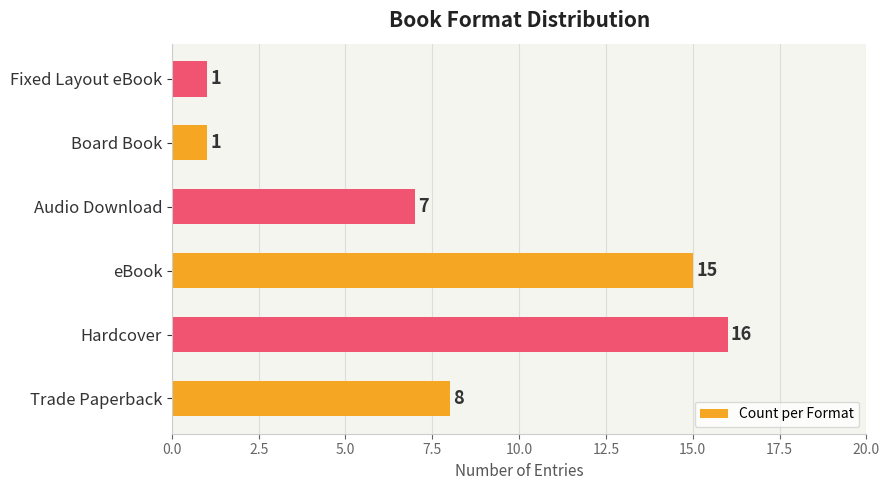

How many categories are shown in the chart?

6